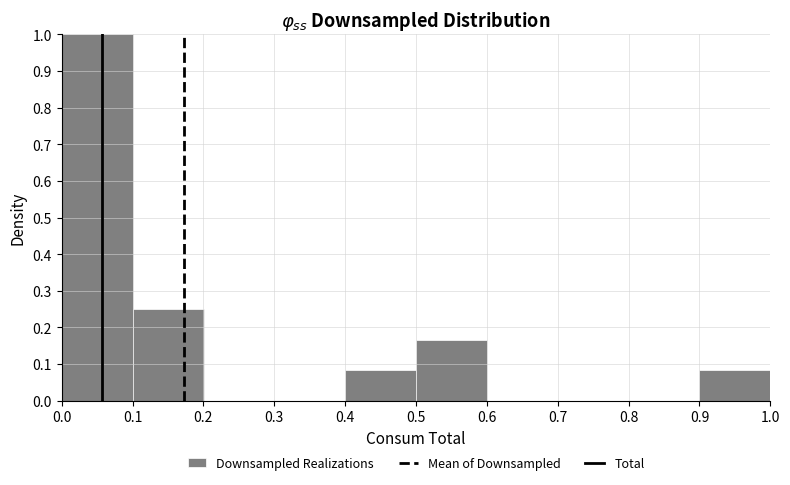

Which range on the x-axis has the tallest bar?

0.0 to 0.1